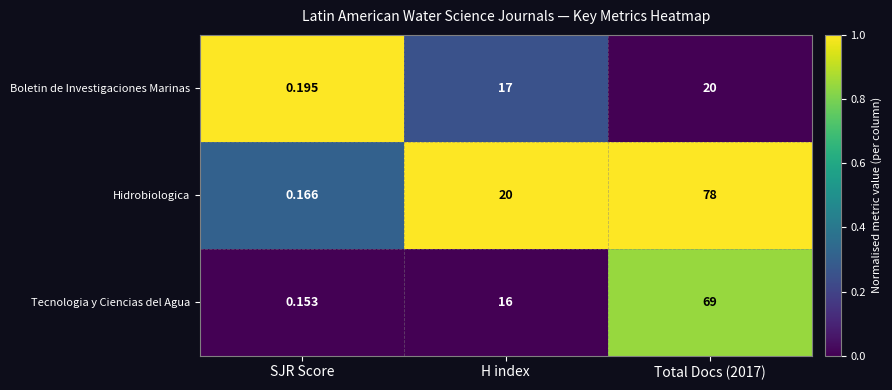

At which label does Boletin de Investigaciones Marinas reach its minimum?

SJR Score